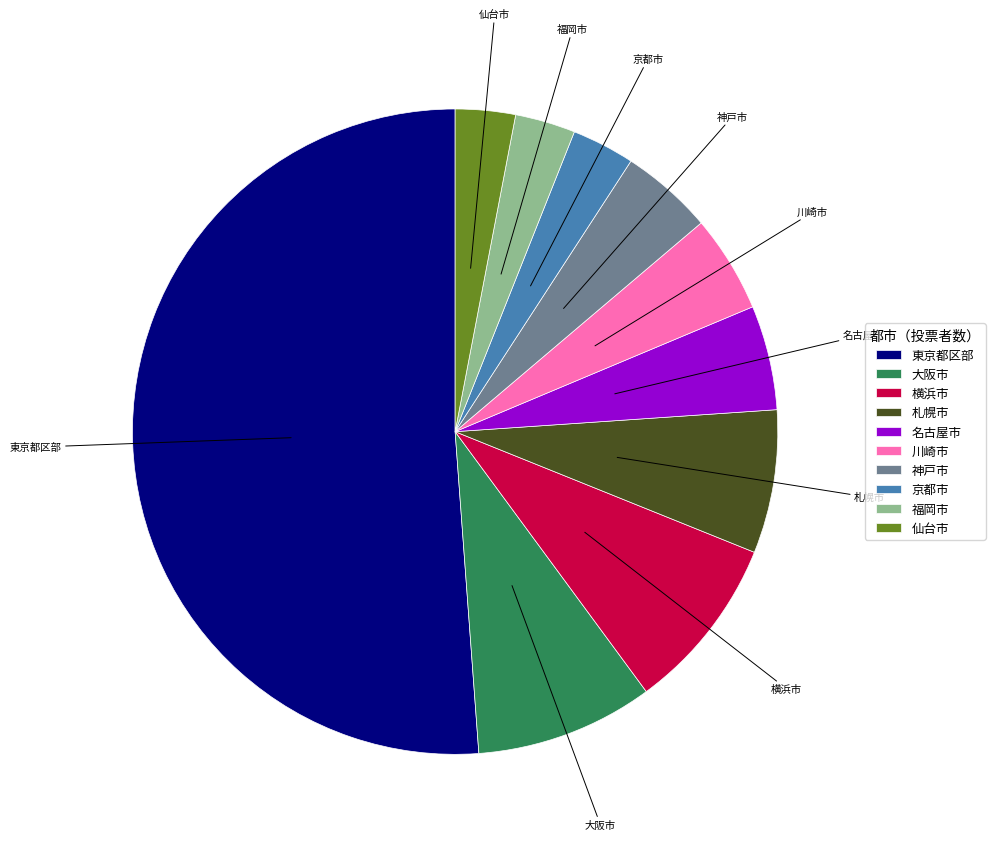

Approximately how many times larger is the value at 仙台市 compared to 福岡市?

1.0